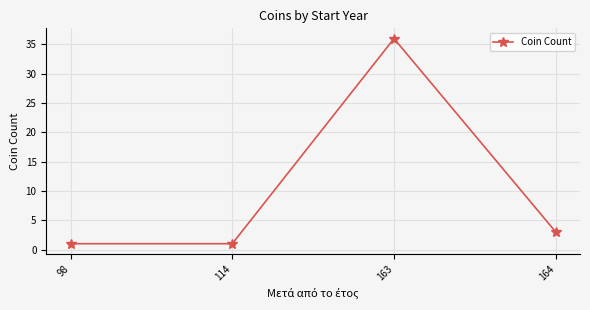

What is the sum of the values at 98 and 163?

37